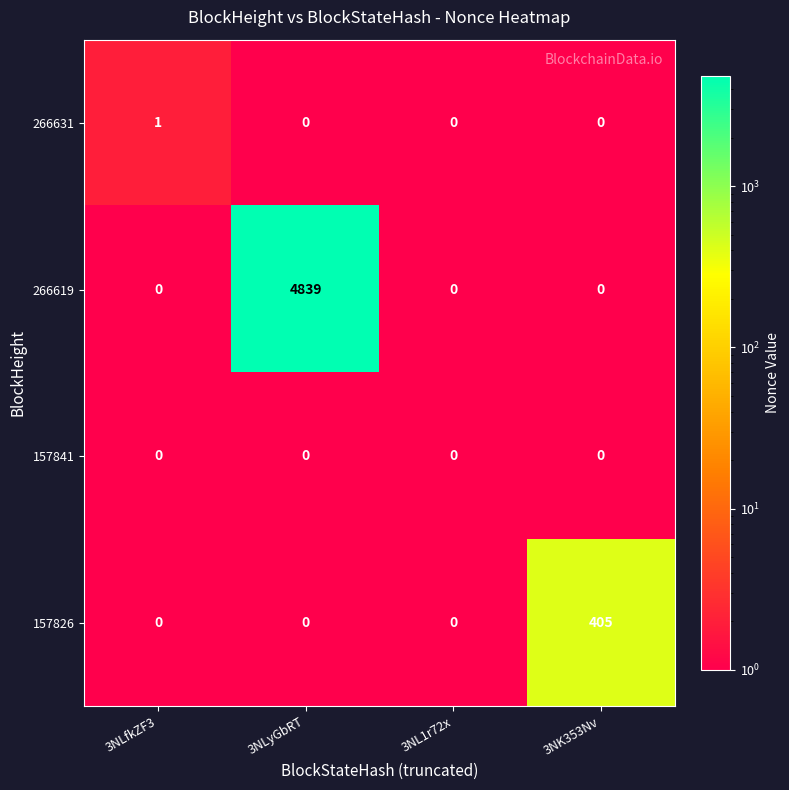

Which series changed the most between 3NLfkZF3 and 3NLyGbRT?

266619